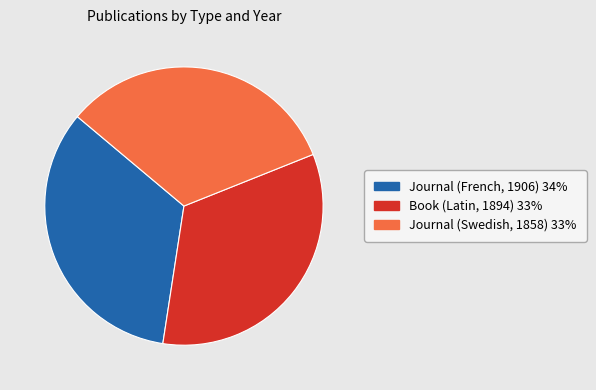

Is it true that Journal (Swedish, 1858) is 24% of the pie?

False